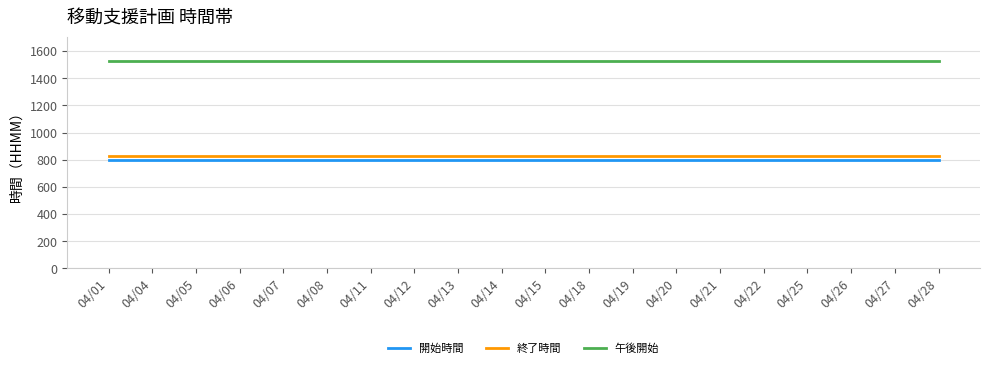

Which series has the largest total across all categories?

午後開始